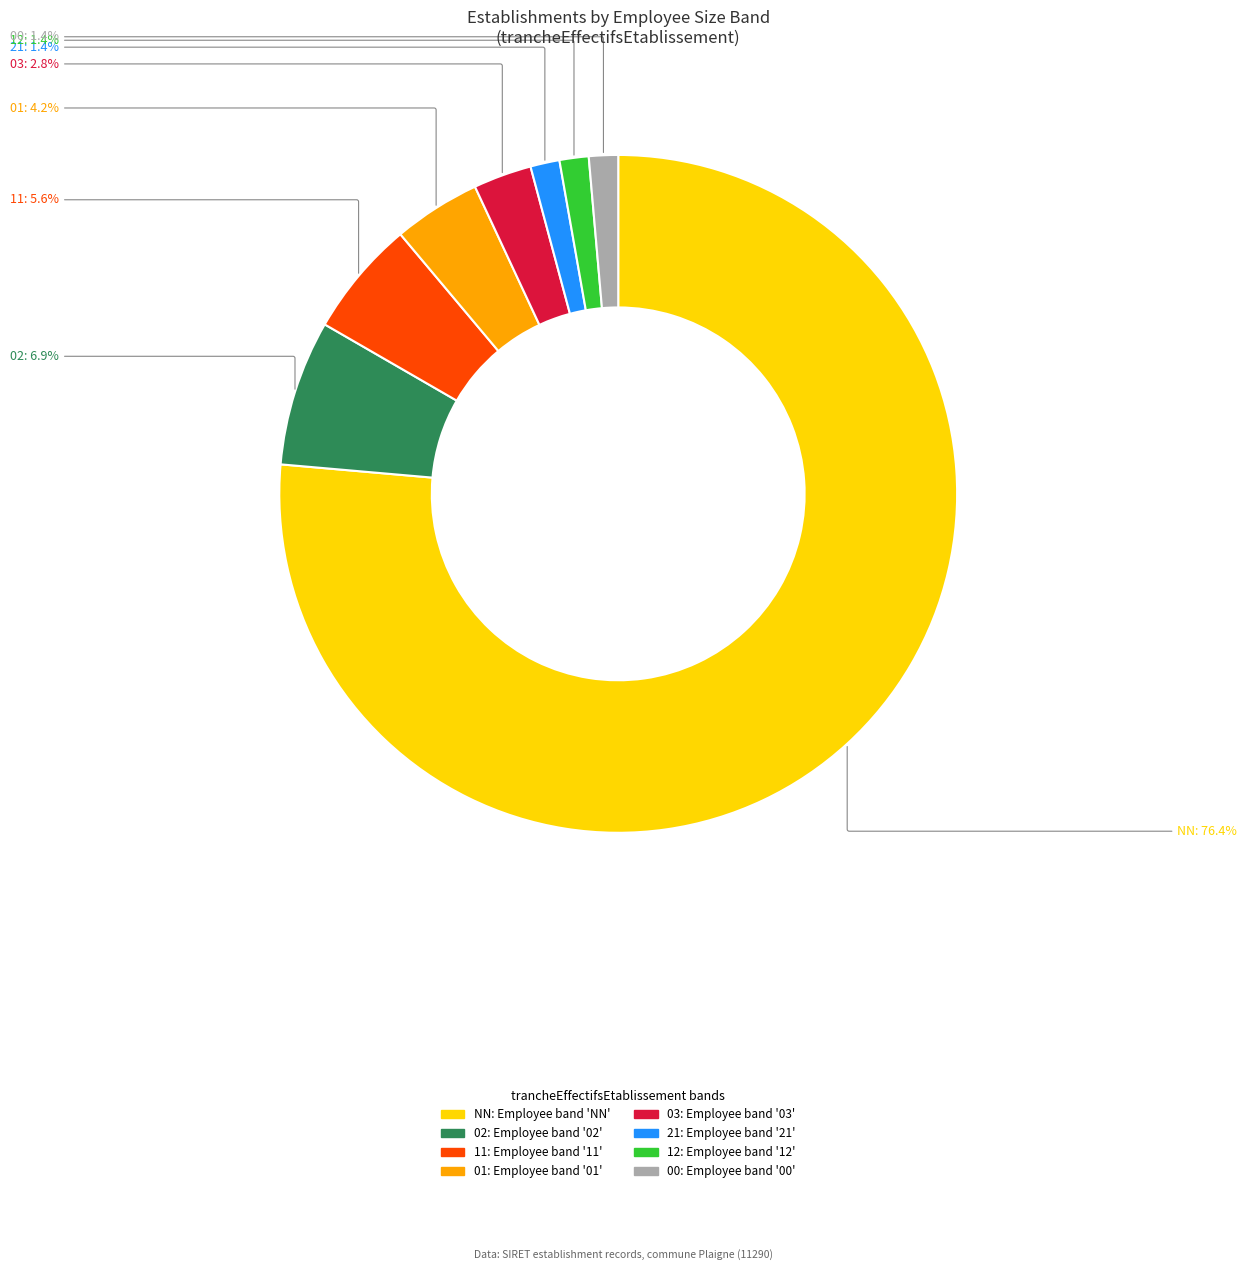

Which slice represents more than half of the pie?

NN